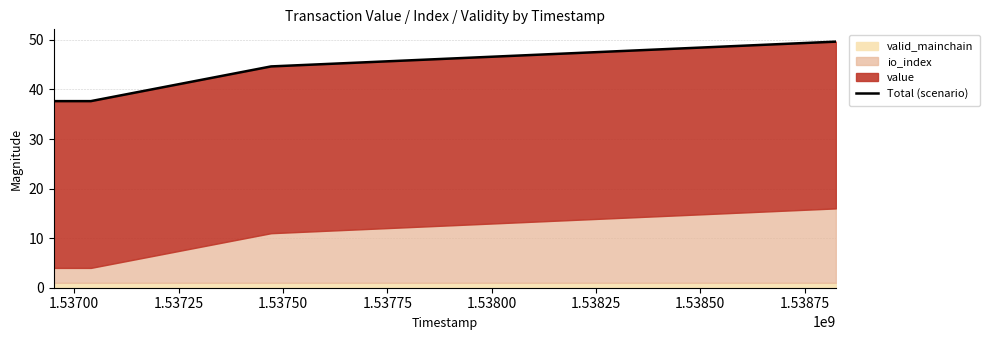

What is the ratio of the value at 1.53700 to the value at 1.53750?

0.8